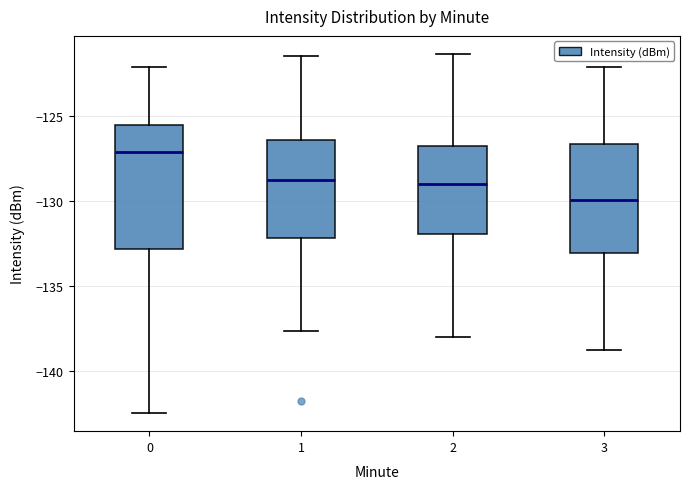

Which box's median line is the highest?

0